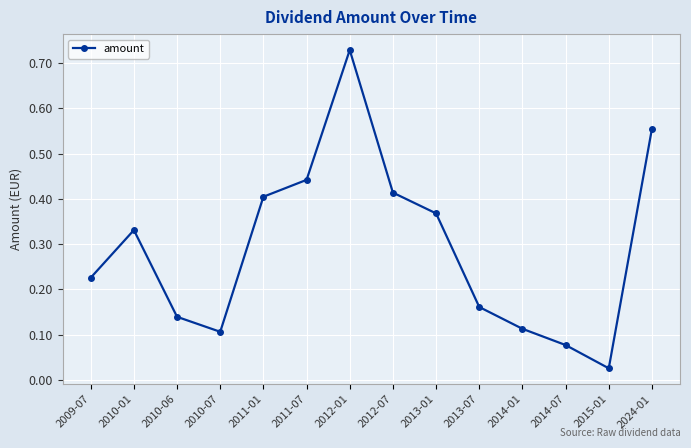

What is the change in value from 2010-01 to 2010-07?

-0.2